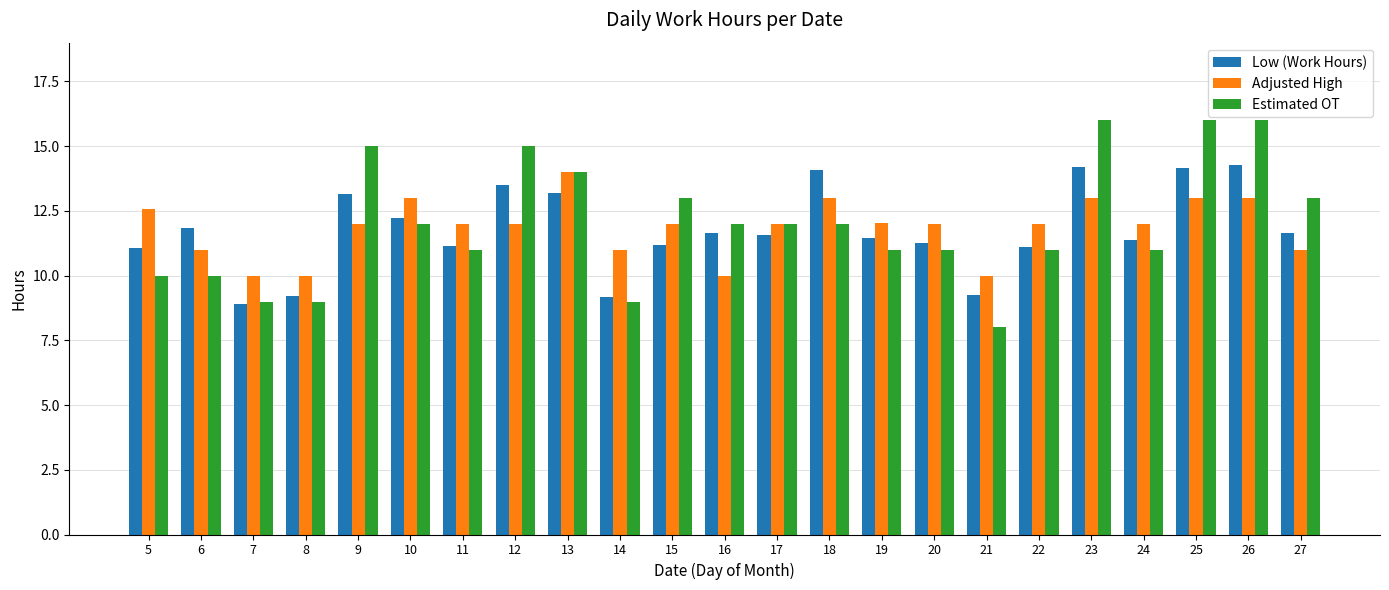

What are all the series names shown in the legend?

Low (Work Hours), Adjusted High, Estimated OT